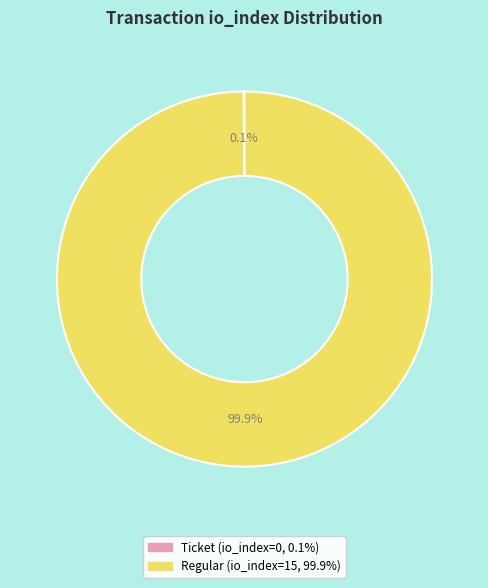

Is there any slice that represents more than half of the pie?

Yes